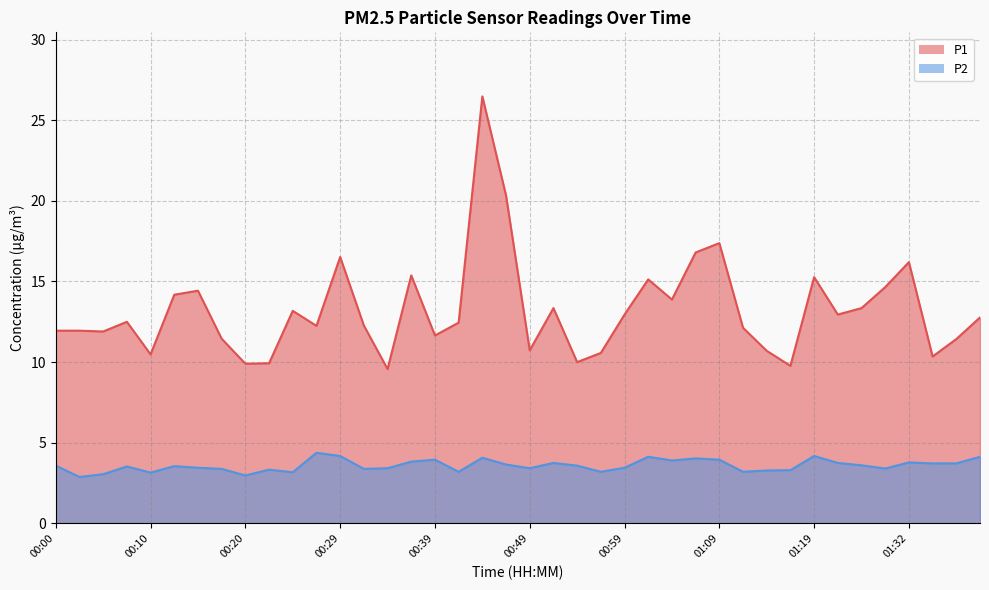

What is the spread (max minus min) of values at 00:44?

22.4